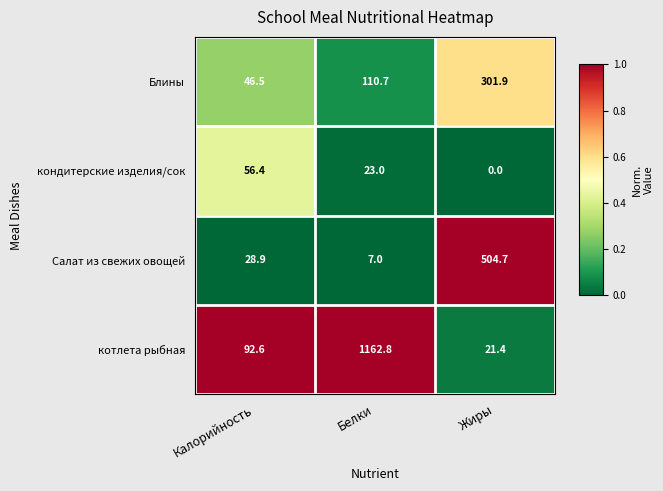

Count the number of data series in this chart.

4